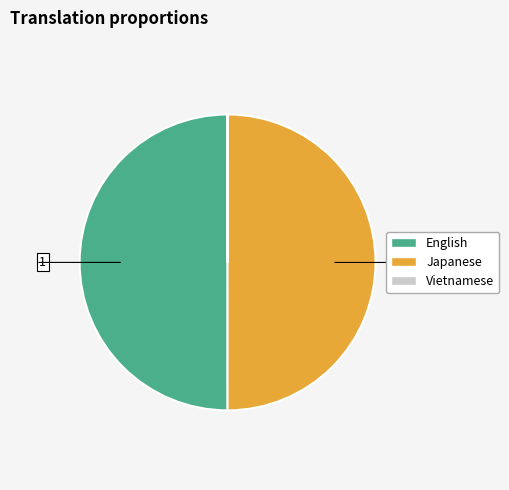

Is it true that English is 64% of the pie?

False